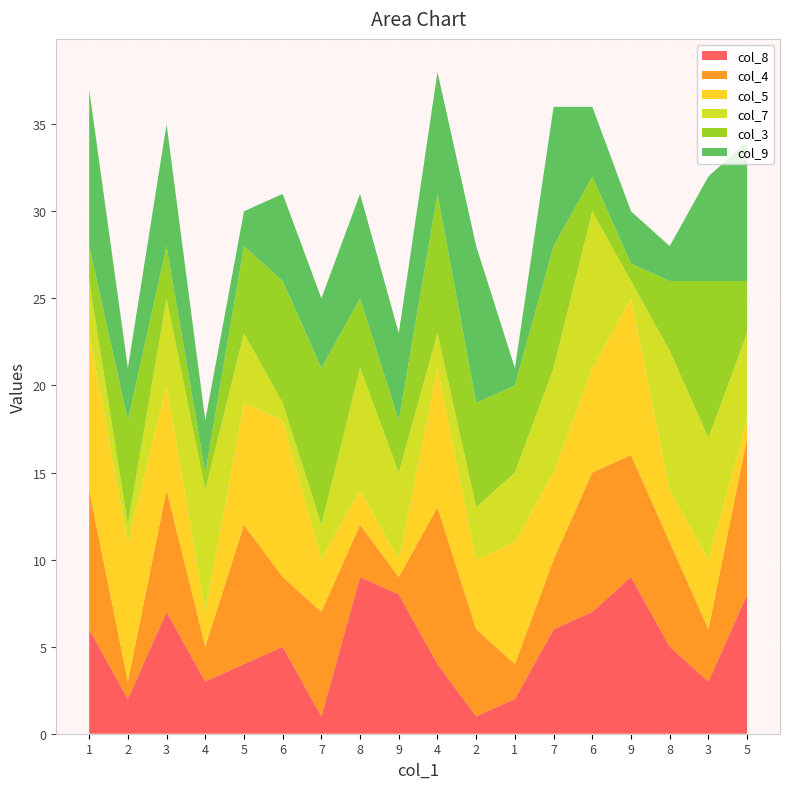

Reading left to right, extract all data points from this chart.

col_8: 1=6	2=2	3=7	4=3	5=4	6=5	7=1	8=9	9=8	4=4	2=1	1=2	7=6	6=7	9=9	8=5	3=3	5=8
col_4: 1=8	2=1	3=7	4=2	5=8	6=4	7=6	8=3	9=1	4=9	2=5	1=2	7=4	6=8	9=7	8=6	3=3	5=9
col_5: 1=9	2=8	3=6	4=2	5=7	6=9	7=3	8=2	9=1	4=8	2=4	1=7	7=5	6=6	9=9	8=3	3=4	5=1
col_7: 1=3	2=1	3=5	4=7	5=4	6=1	7=2	8=7	9=5	4=2	2=3	1=4	7=6	6=9	9=1	8=8	3=7	5=5
col_3: 1=2	2=6	3=3	4=1	5=5	6=7	7=9	8=4	9=3	4=8	2=6	1=5	7=7	6=2	9=1	8=4	3=9	5=3
col_9: 1=9	2=3	3=7	4=3	5=2	6=5	7=4	8=6	9=5	4=7	2=9	1=1	7=8	6=4	9=3	8=2	3=6	5=8